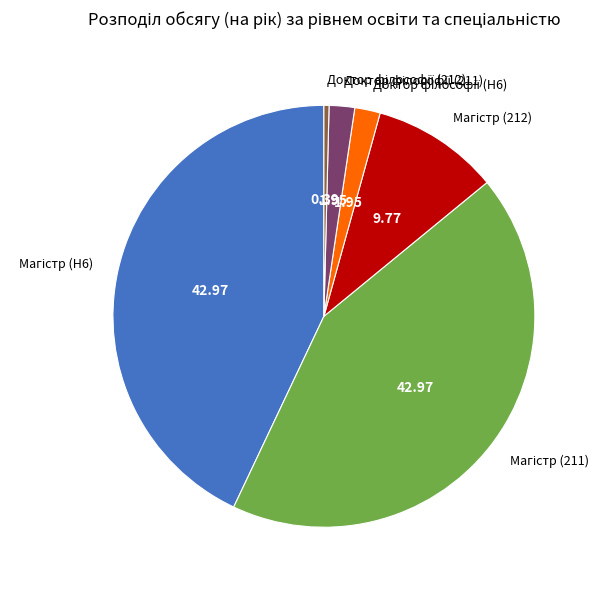

Does any single category account for the majority?

No